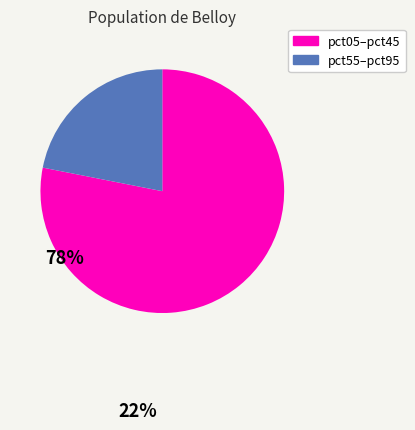

Is there any slice that represents more than half of the pie?

Yes